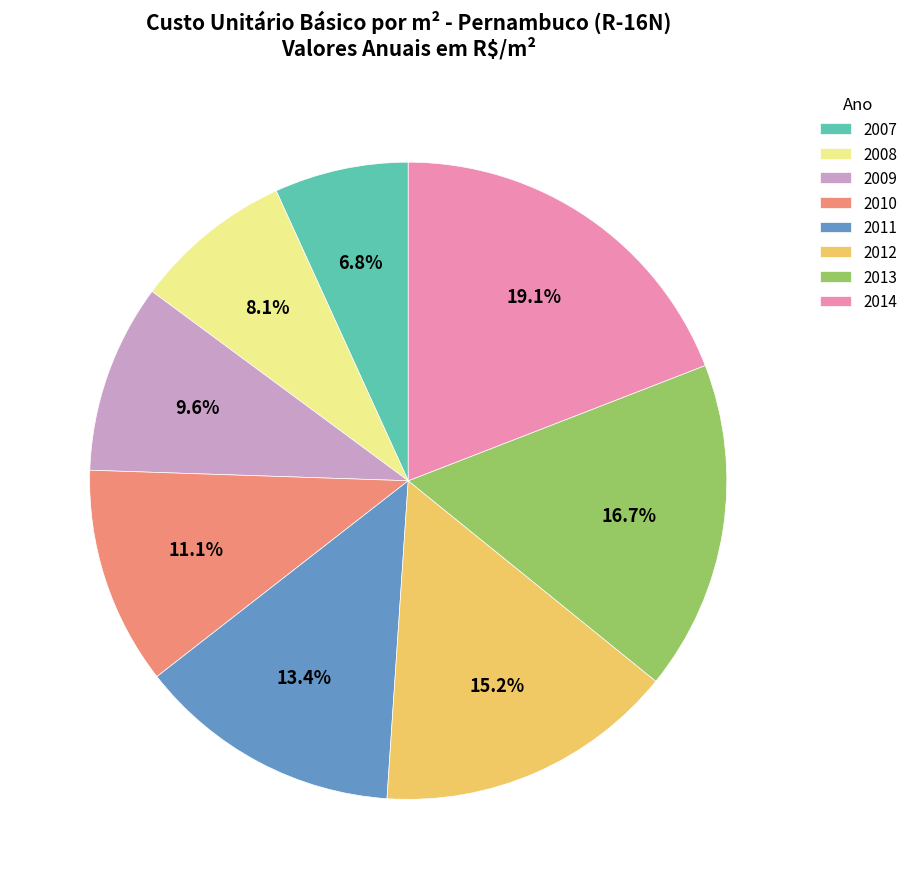

What is the largest slice in the pie chart?

2014